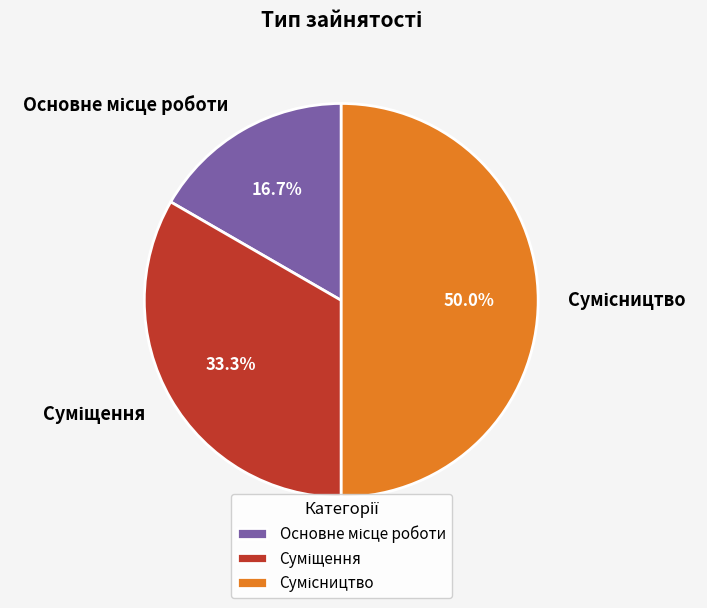

What is the change in value from Основне місце роботи to Сумісництво?

+2